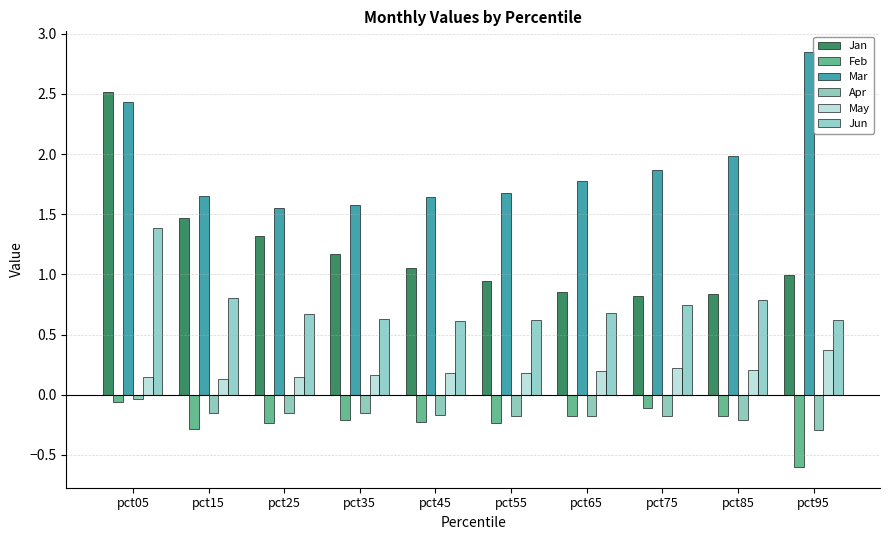

Which series has the widest spread of values?

Jan